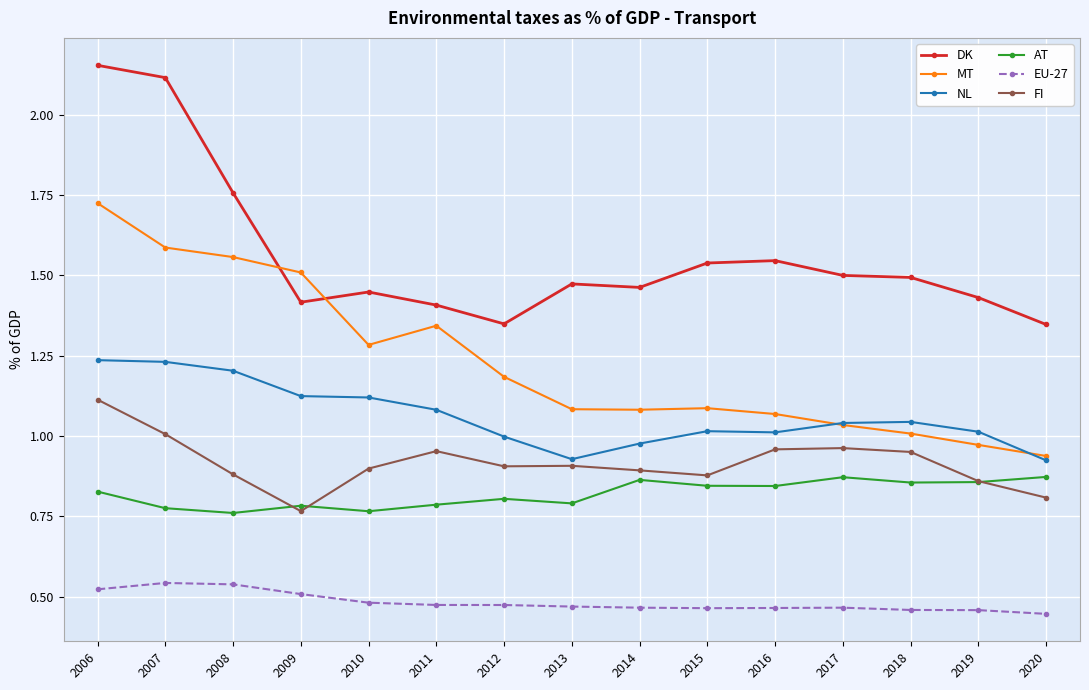

What is the sum of all FI values?

13.7